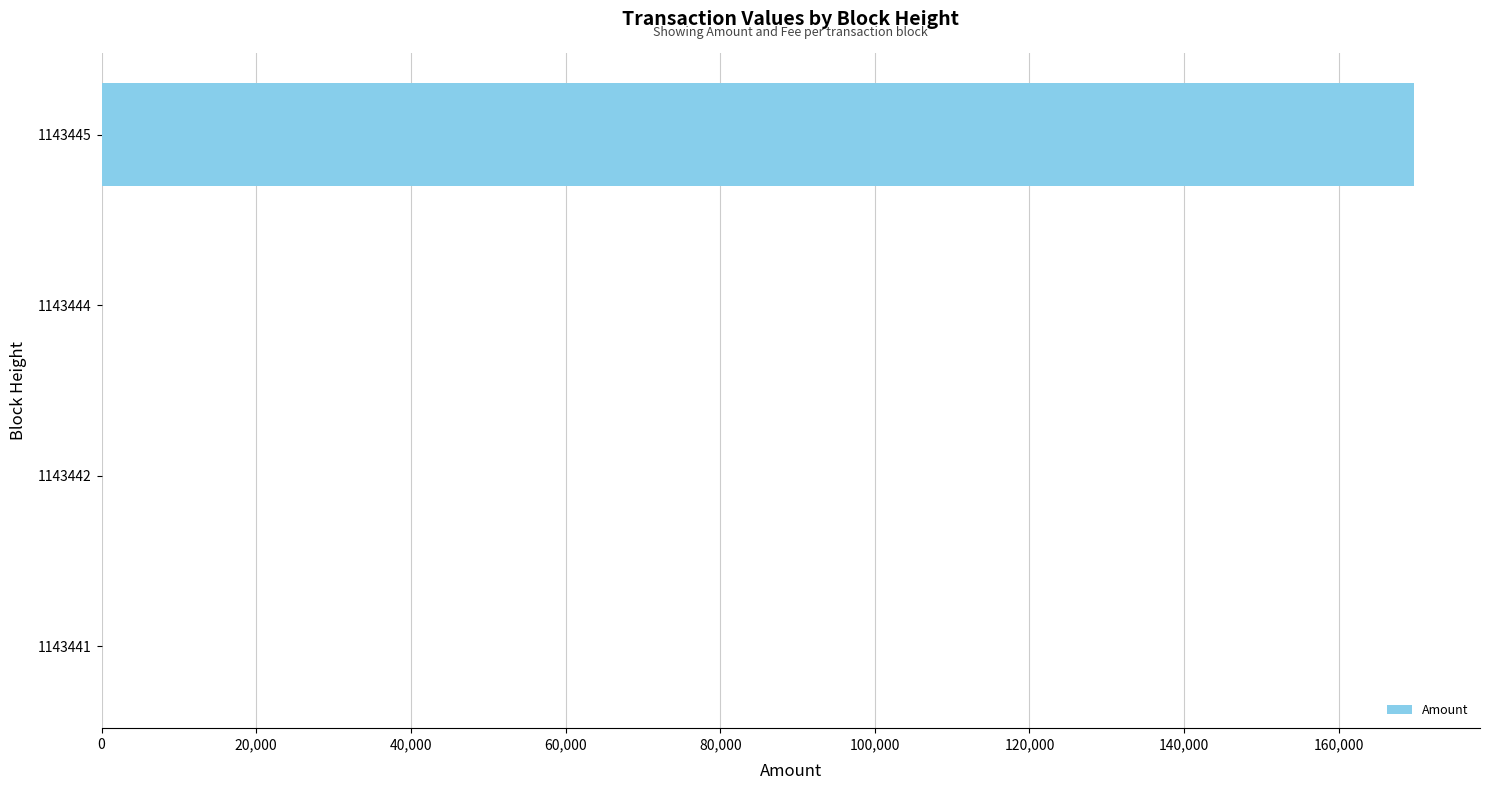

What is the maximum value shown in the chart?

169772.0